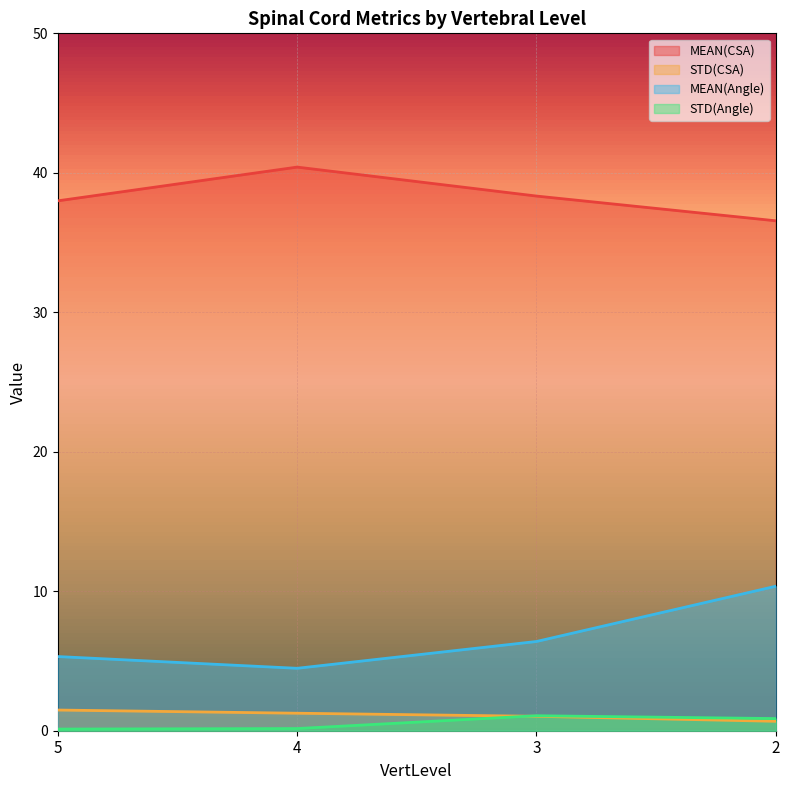

How many data points does each series have?

4